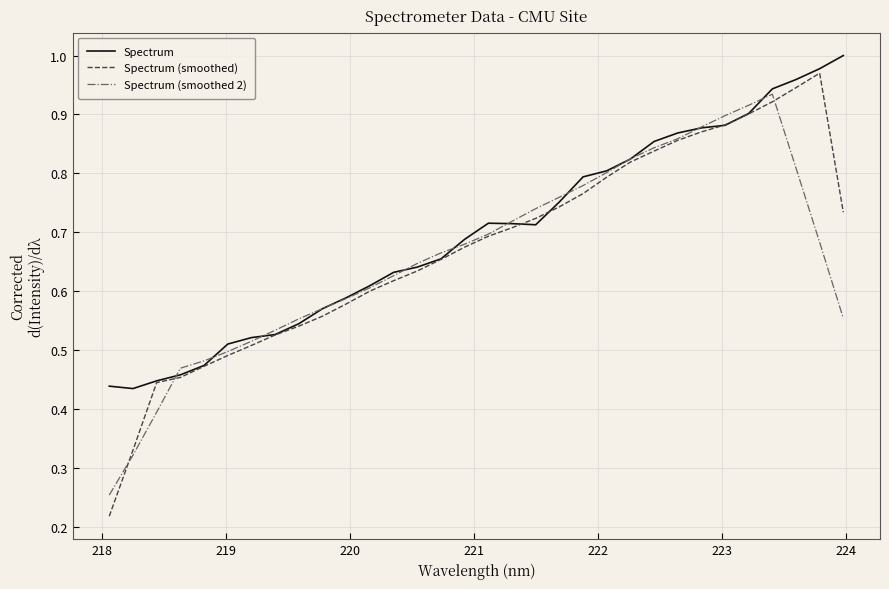

Which series has the widest spread of values?

Spectrum (smoothed)